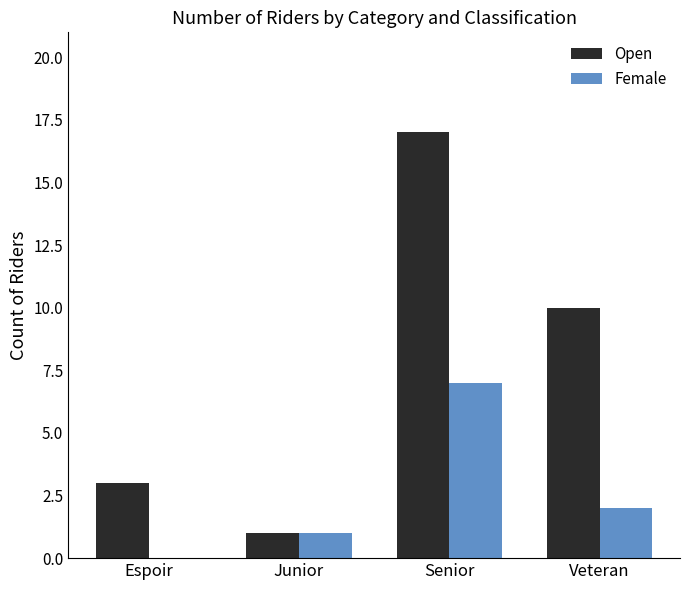

Are the bars horizontal?

No